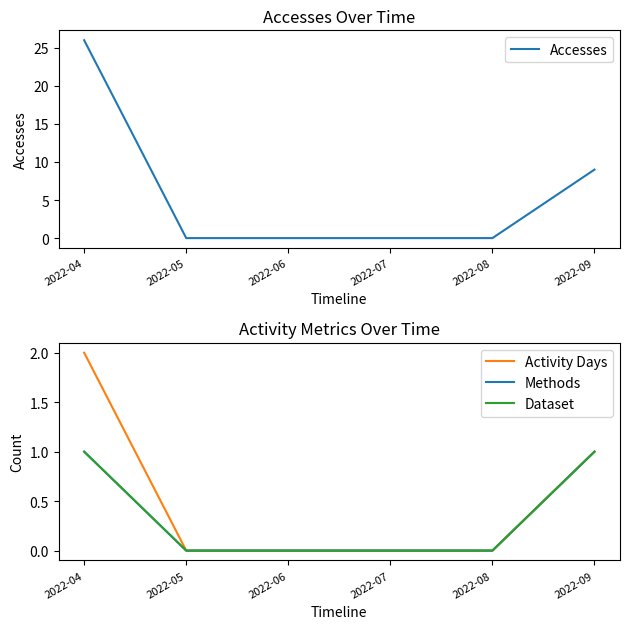

Is the value of Dataset at 2022-05 greater than the value of Activity Days at 2022-08?

No